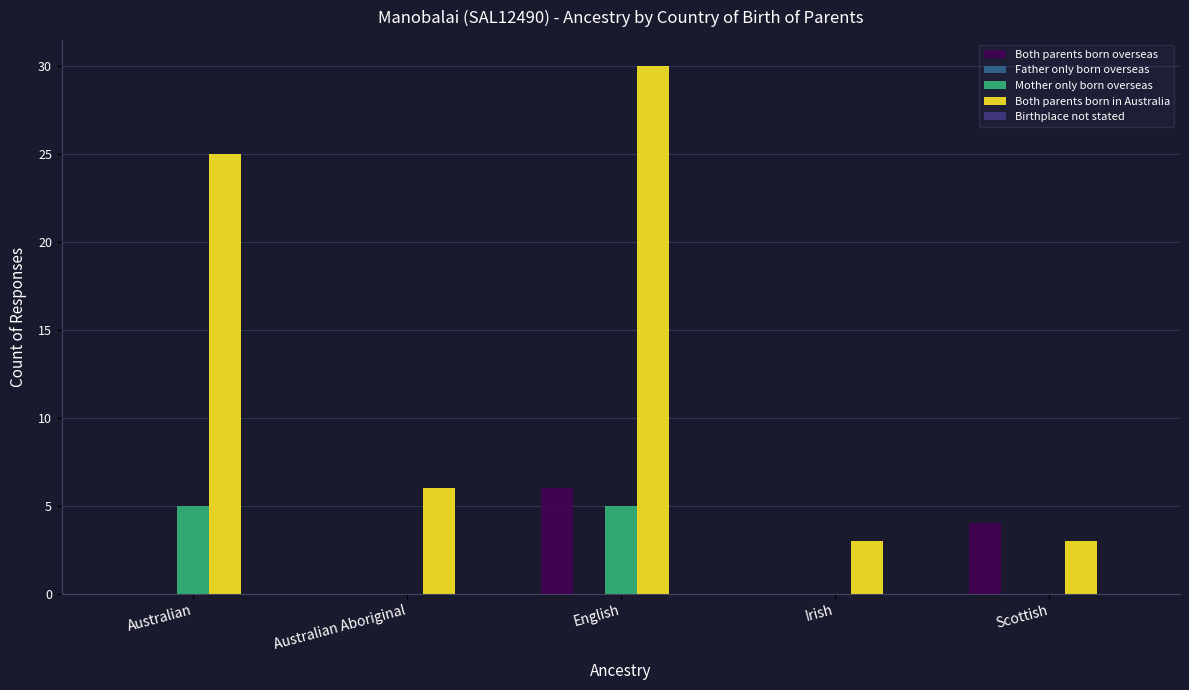

What is the maximum value shown in the chart?

30